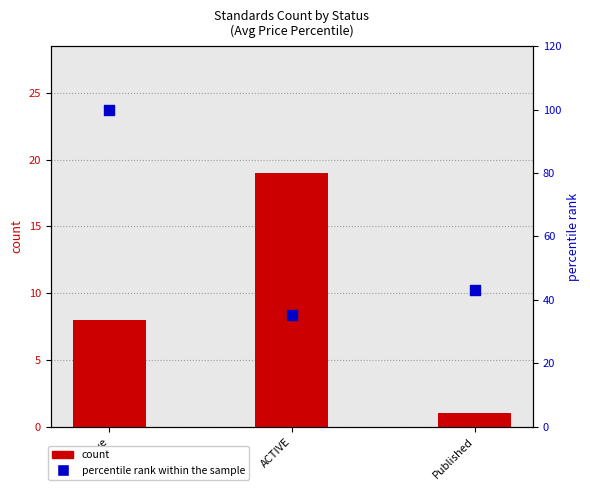

Which series contains the lowest Y value?

count